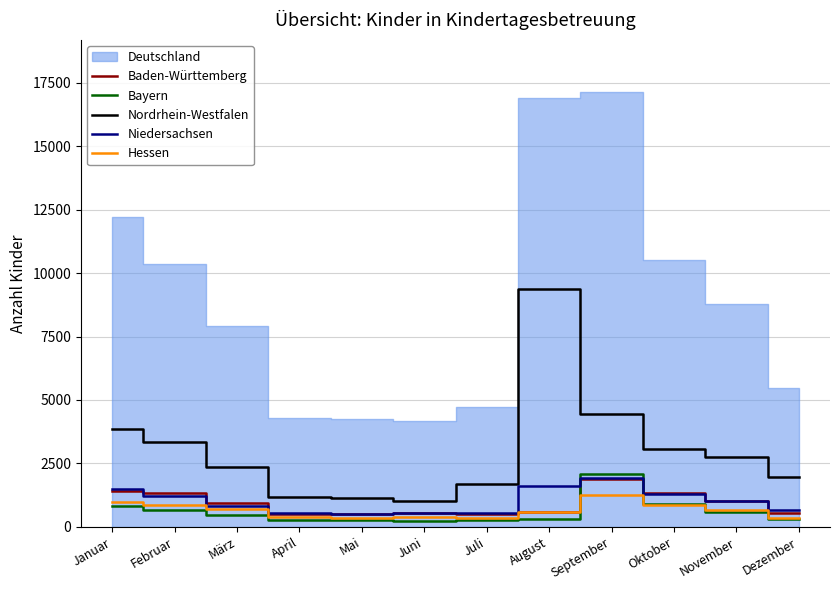

What value does the Niedersachsen series have at September?

1926